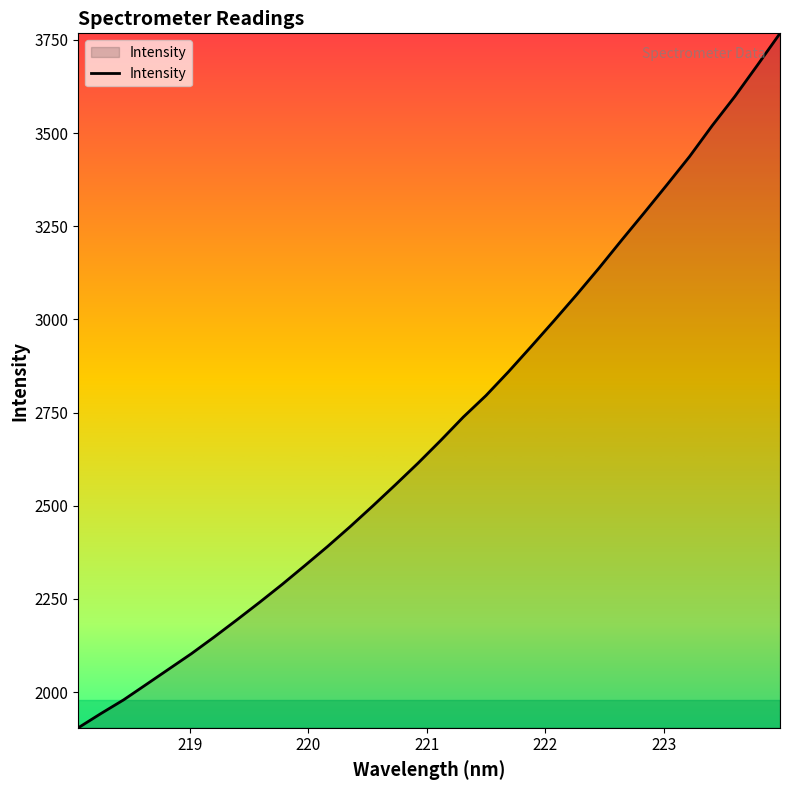

What is the minimum value shown in the chart?

1904.0